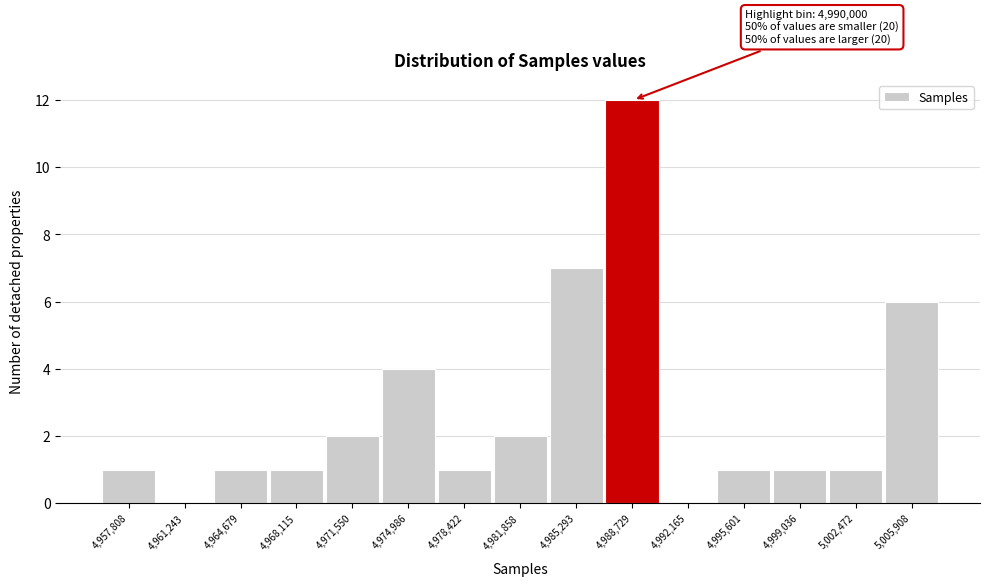

Reading right to left, what are all the values shown in this chart?

5,005,908=6	5,002,472=1	4,999,036=1	4,995,601=1	4,992,165=0	4,988,729=12	4,985,293=7	4,981,858=2	4,978,422=1	4,974,986=4	4,971,550=2	4,968,115=1	4,964,679=1	4,961,243=0	4,957,808=1